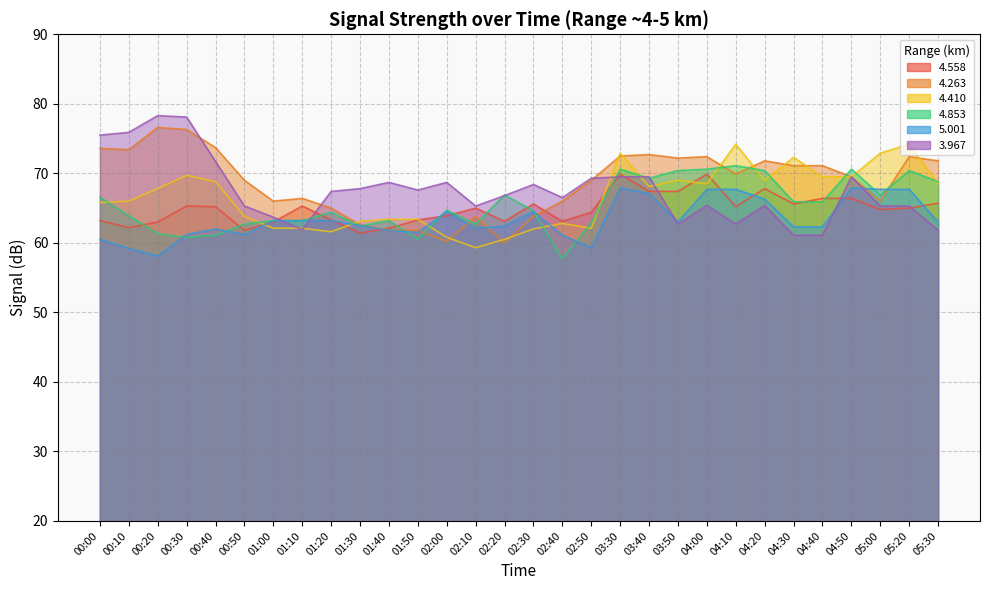

What is the difference between the   4.558 values at 00:40 and 03:40?

2.2